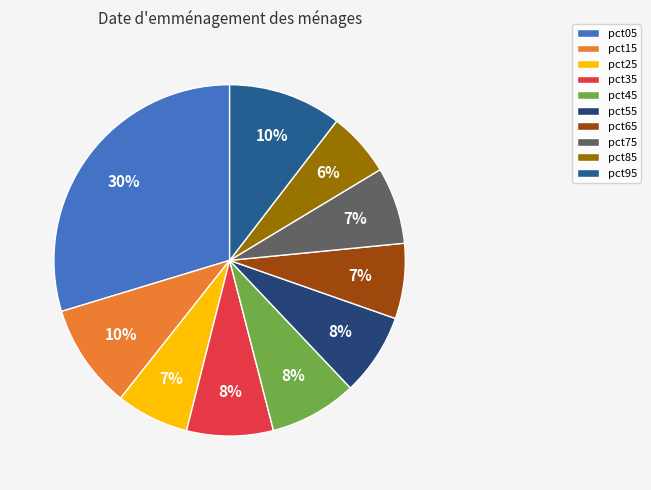

To the nearest percent, what is the difference between the pct75 and pct95 slice percentages?

3%